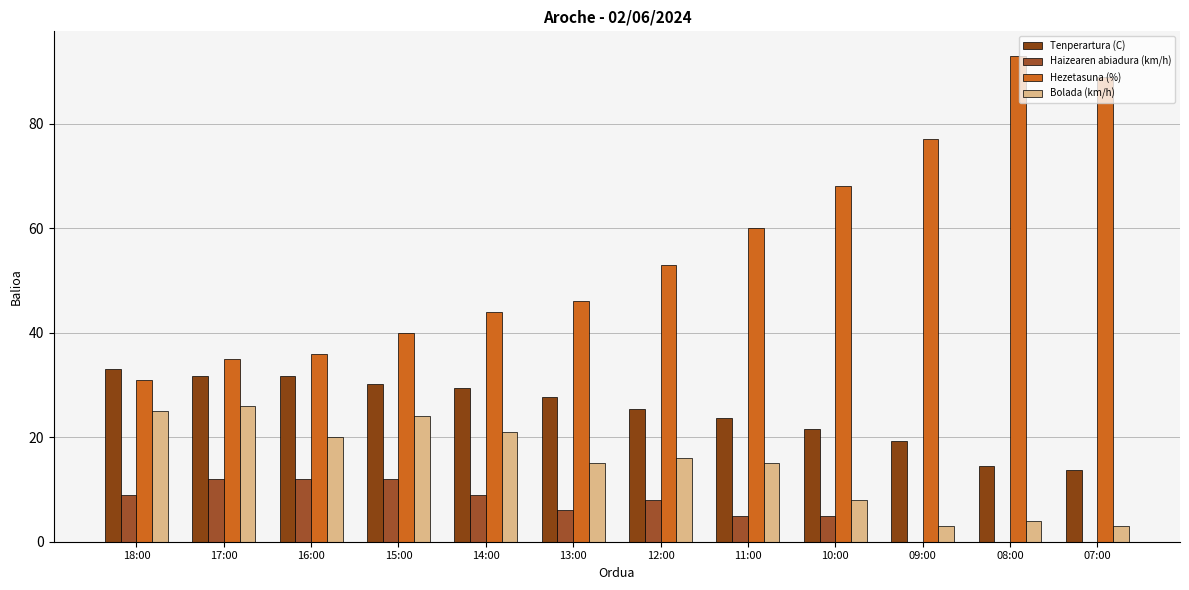

The value of Bolada (km/h) at 11:00 is 20.2. True or false?

False